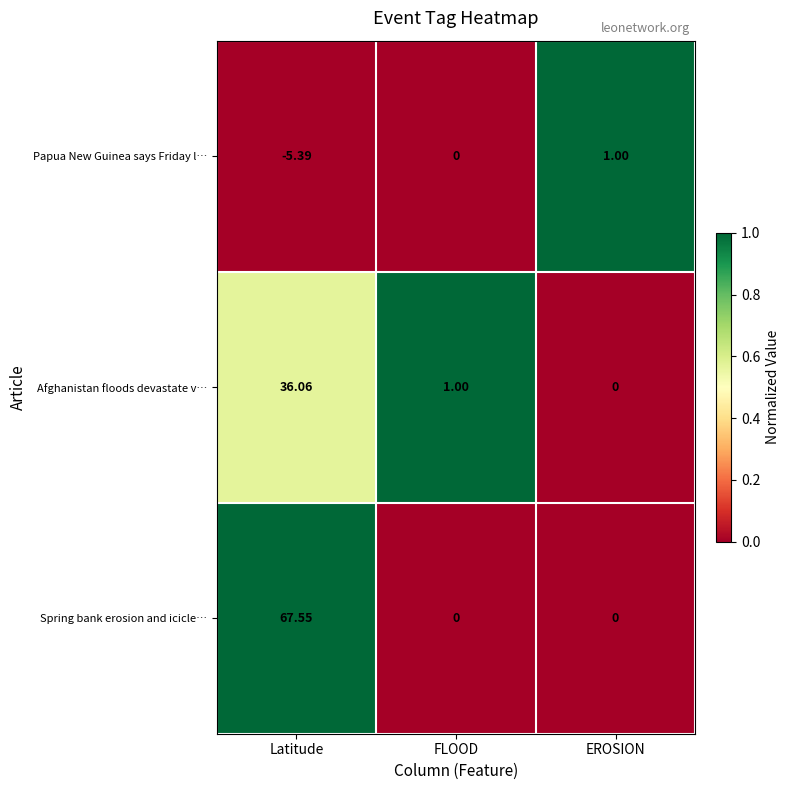

How many distinct data groups are displayed?

3